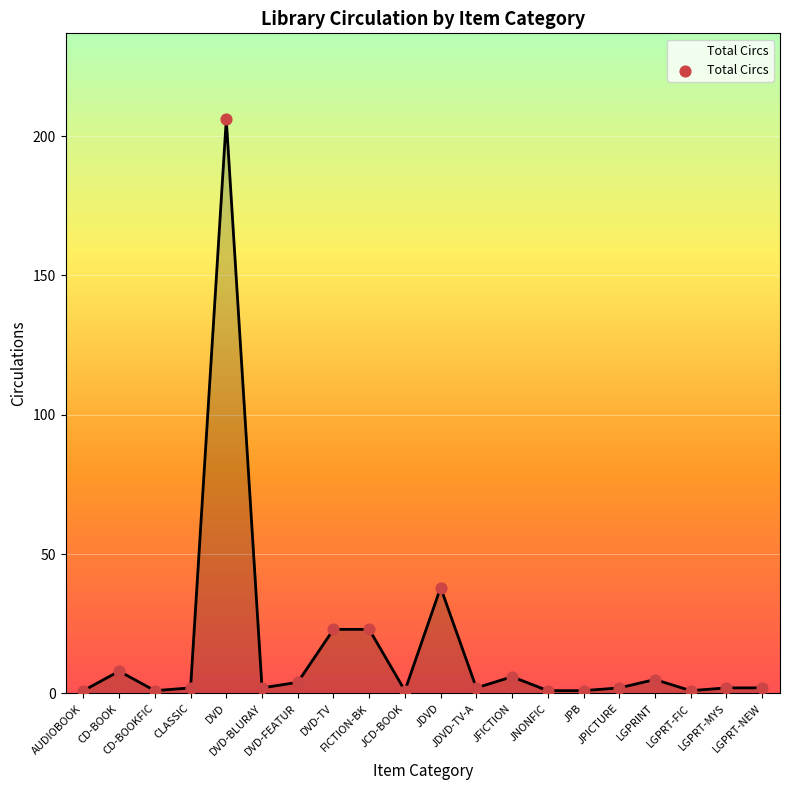

Between DVD-FEATUR and JDVD-TV-A, which is larger?

DVD-FEATUR